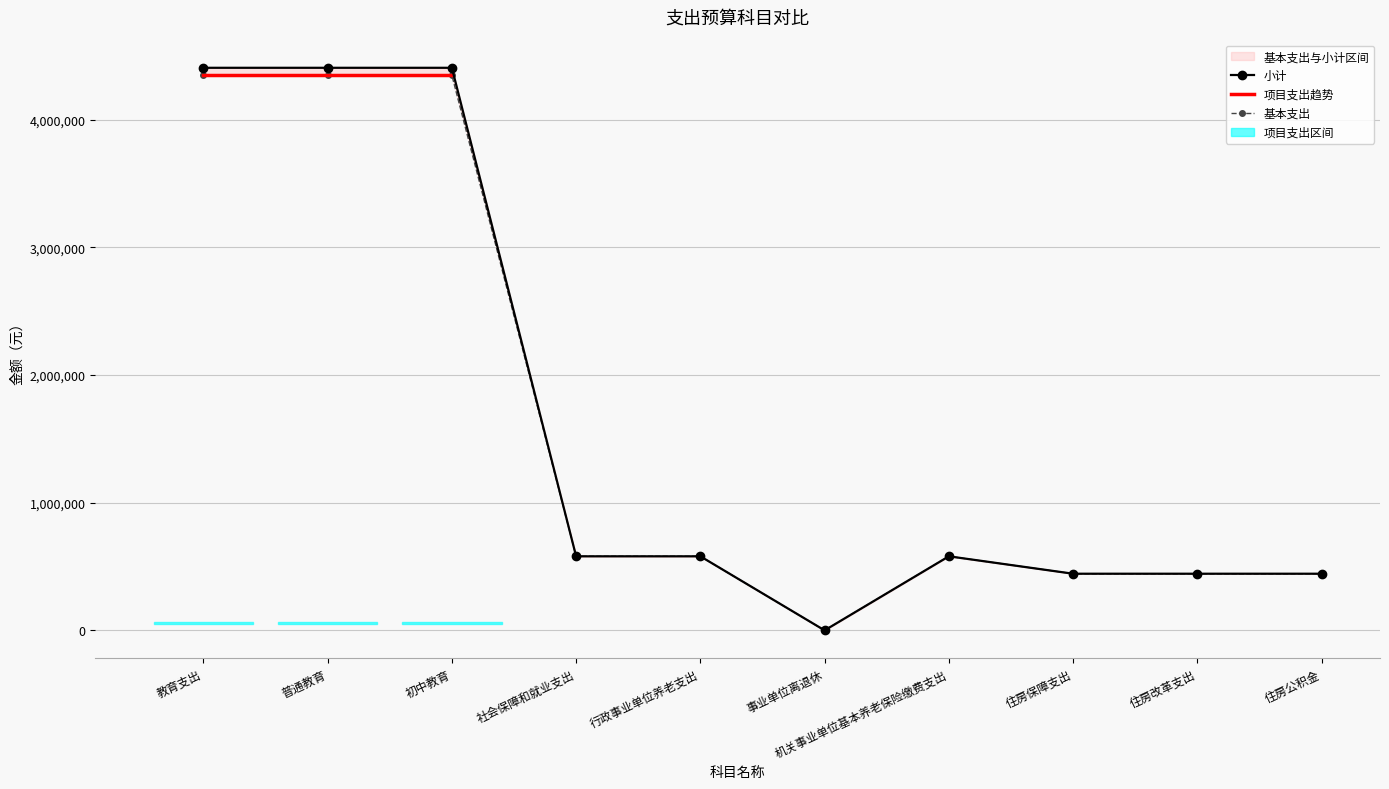

The value of 基本支出 at 住房公积金 is 744604.7. True or false?

False